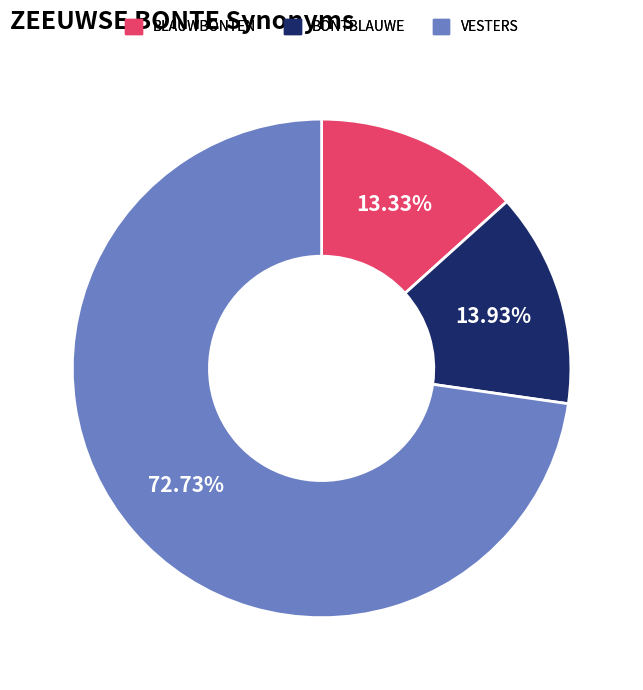

To the nearest percent, what portion does BLAUWBONTEN represent?

13%